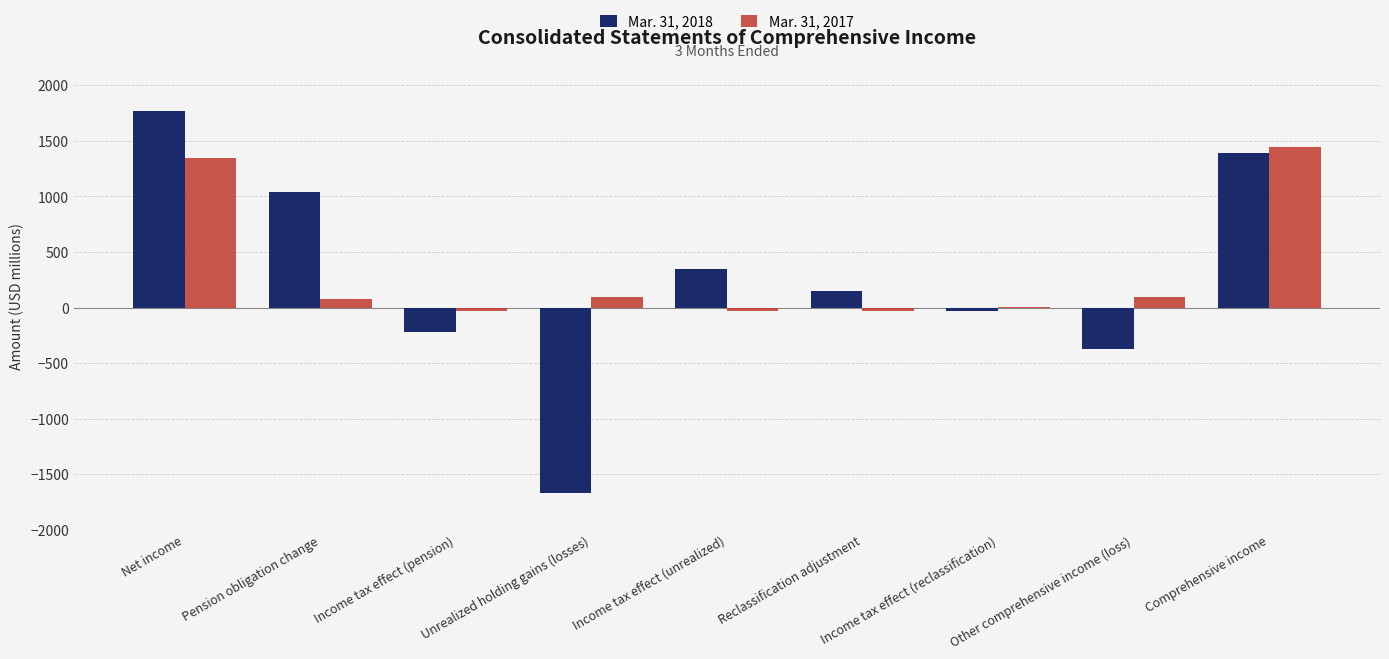

What is the total value across all series at Net income?

3115